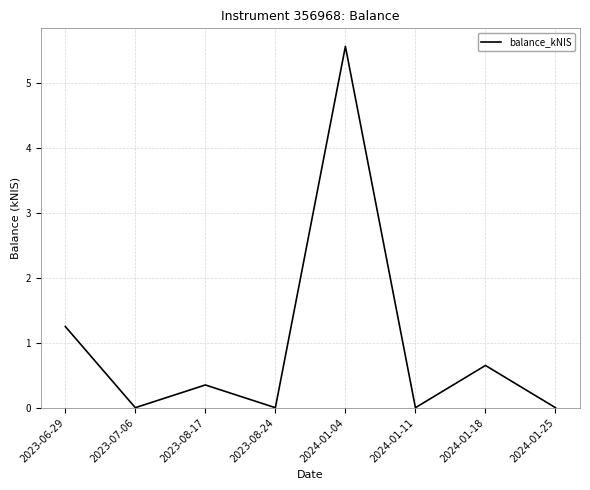

The chart shows a value of 0.0 at 2023-07-06. True or false?

True